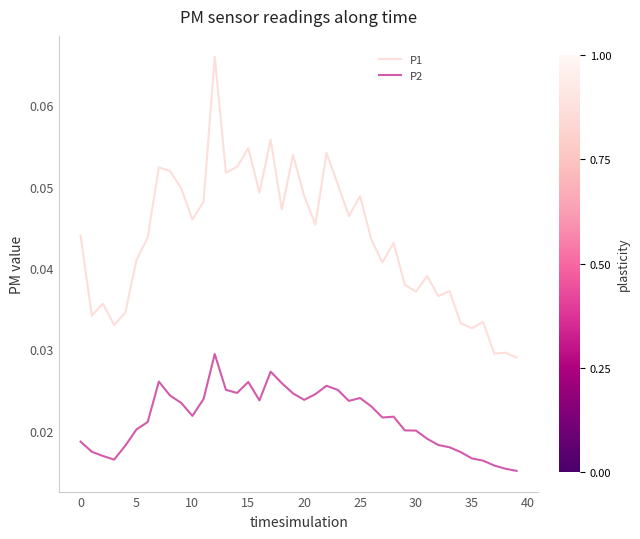

Which series has the largest total across all categories?

P1